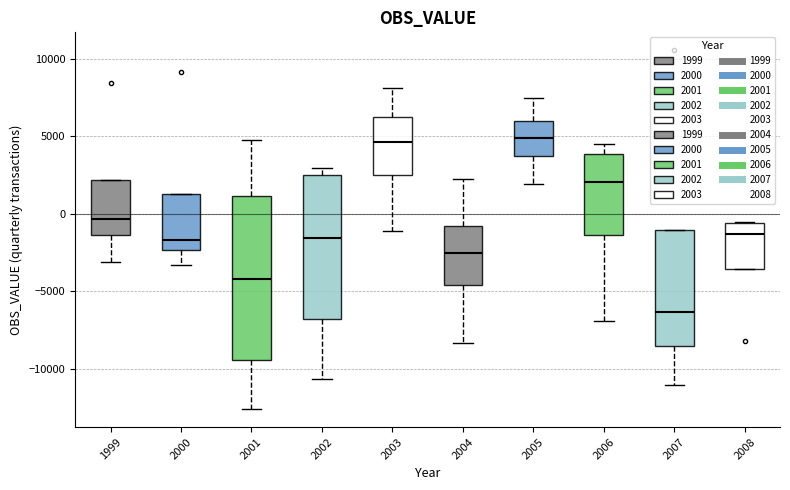

Where does the lower whisker of the box at x = 2002 end on the y-axis? The values are not printed on the chart, so give them approximately, as read against the axis.

-10500